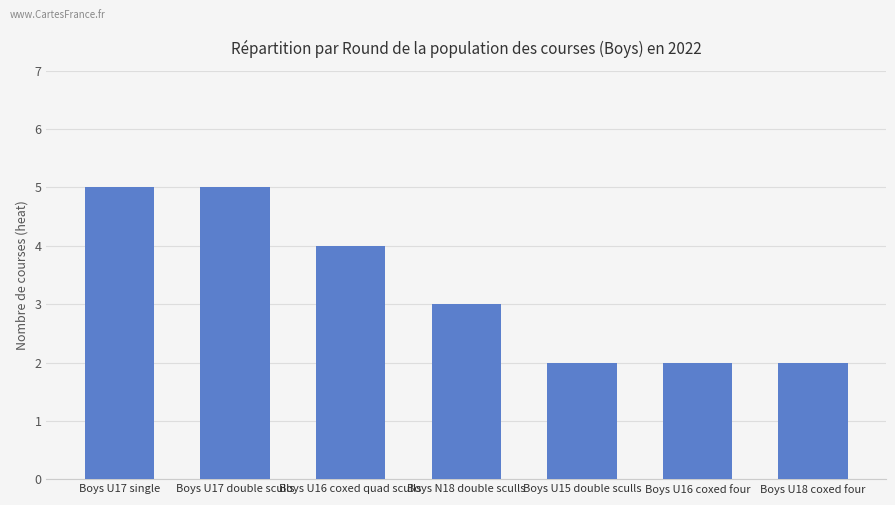

What is the maximum value shown in the chart?

5